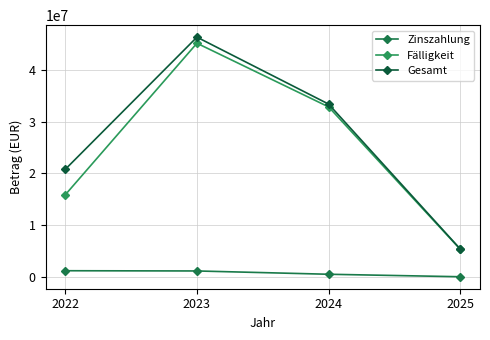

Rank the categories by Gesamt value from lowest to highest.

2025, 2022, 2024, 2023